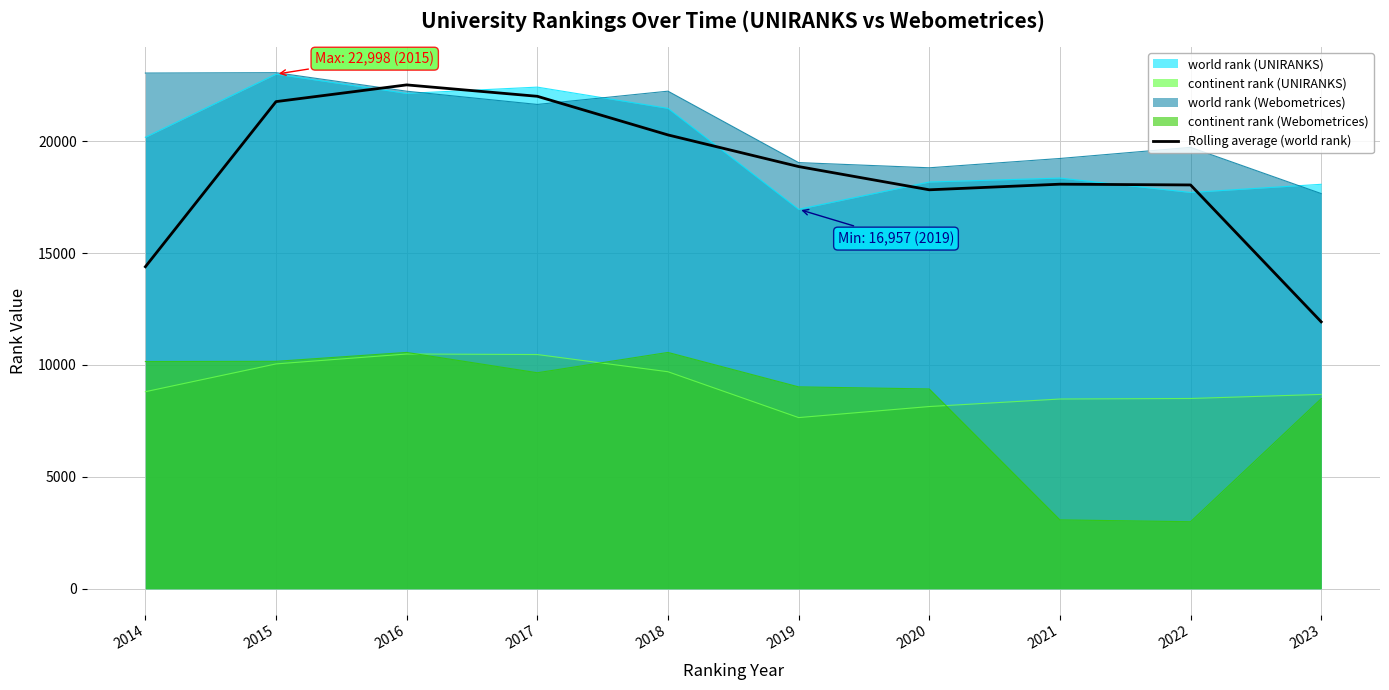

How many lines are shown in the chart?

5